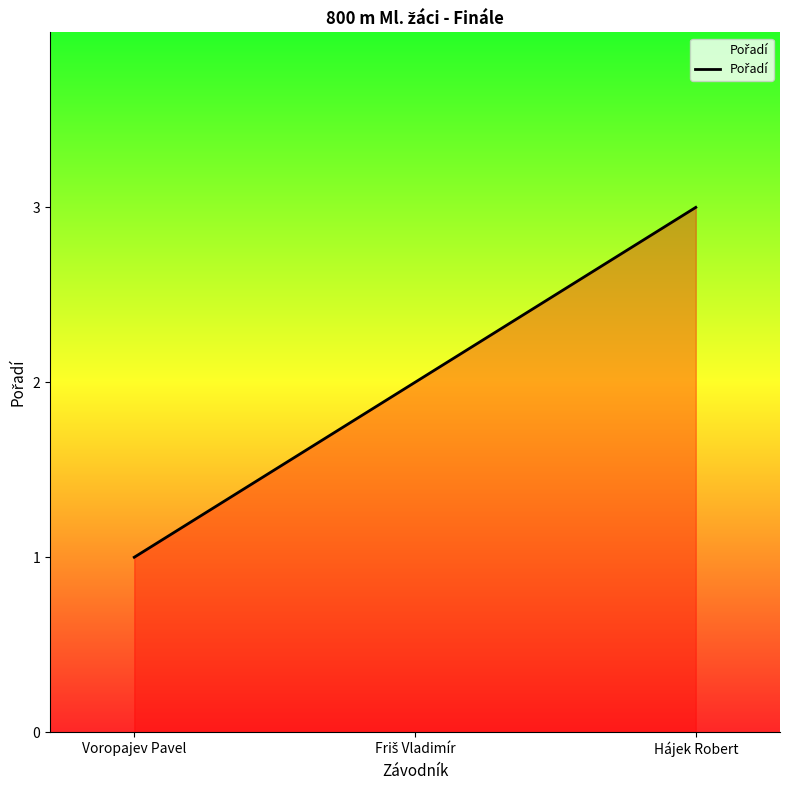

At which category does the chart reach its minimum across all series?

Voropajev Pavel